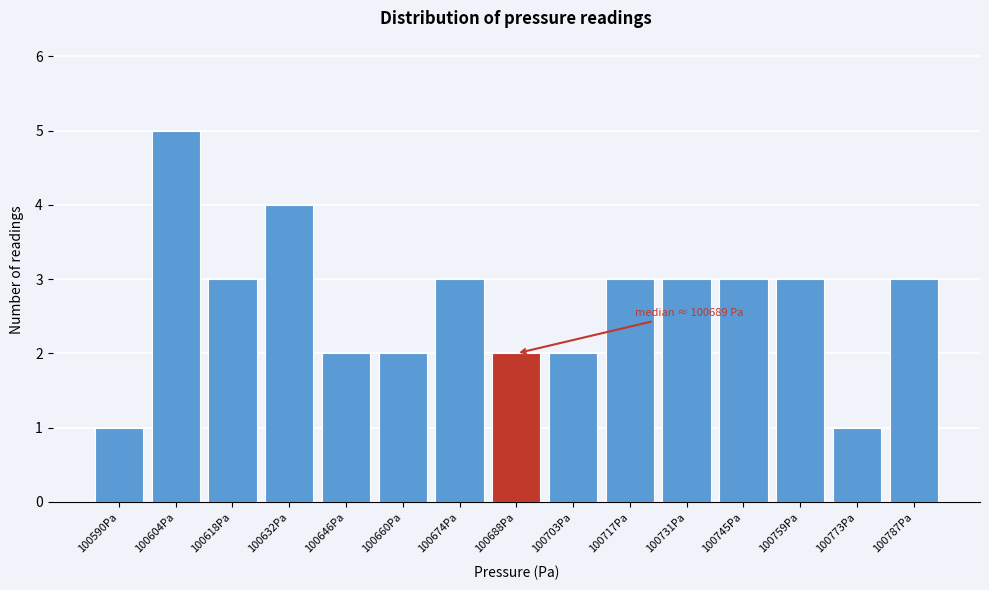

Reading left to right, what are all the values shown in this chart?

1	5	3	4	2	2	3	2	2	3	3	3	3	1	3